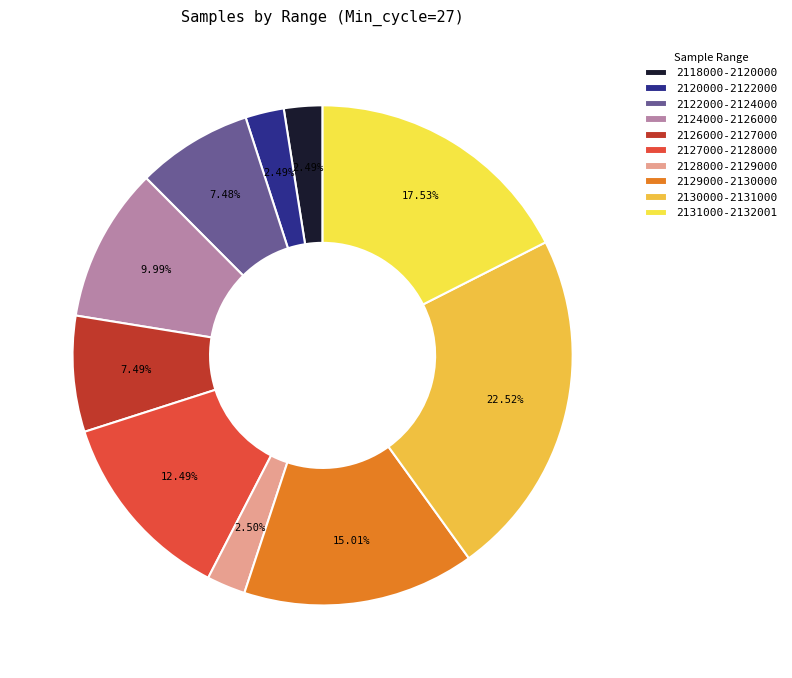

How many slices are in this pie chart?

10